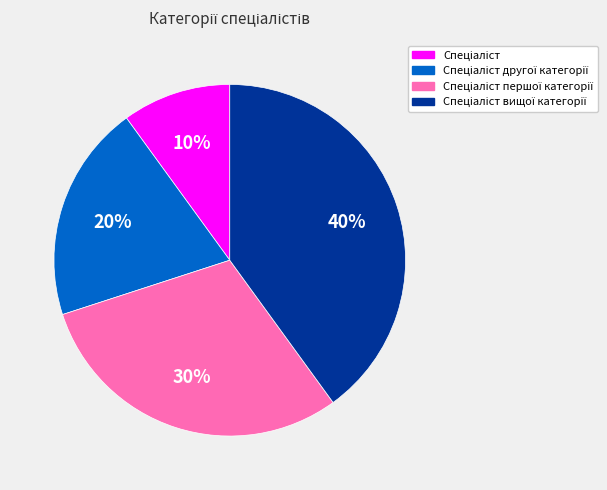

Is there a majority slice in this chart?

No